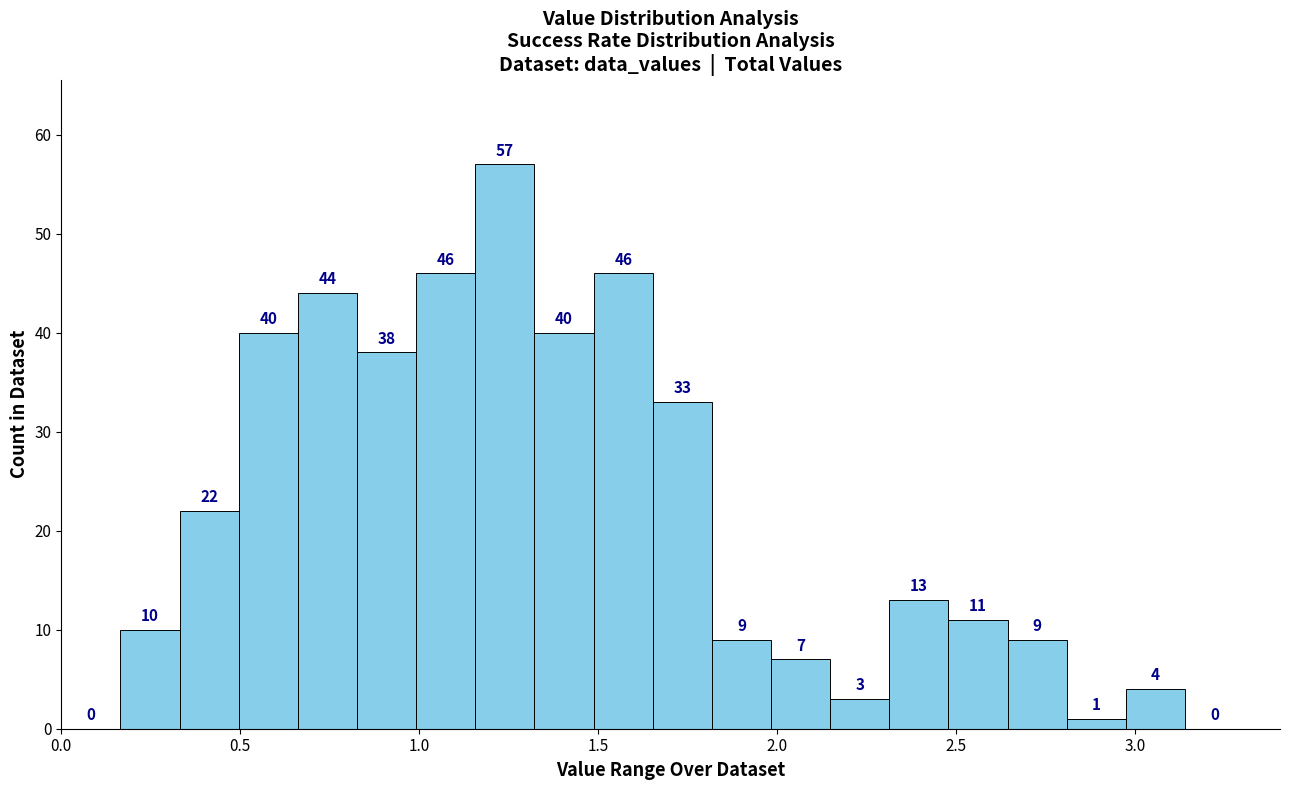

Read against the x-axis, roughly where is the centre of the tallest bar?

1.25